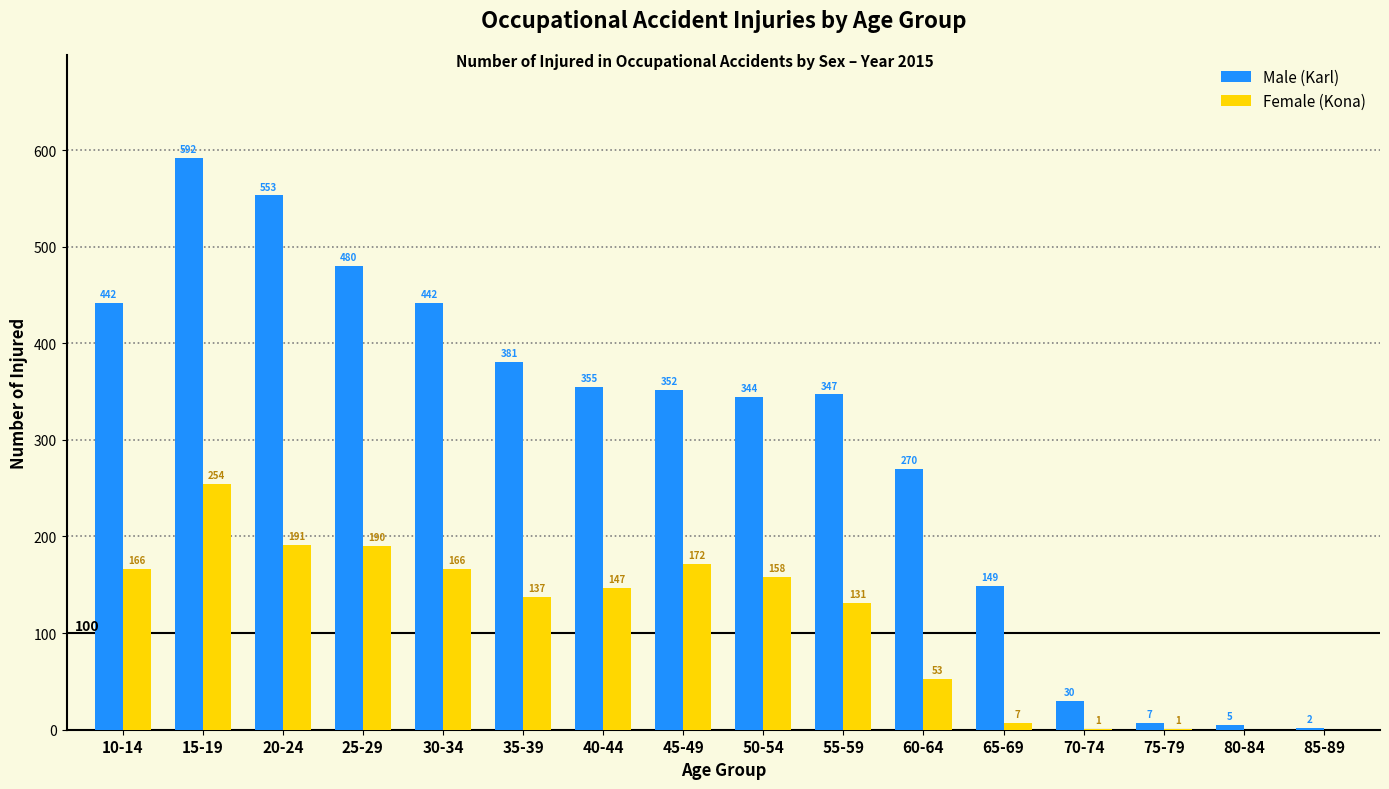

Reading left to right, extract all data points from this chart.

Male (Karl): 10-14=442	15-19=592	20-24=553	25-29=480	30-34=442	35-39=381	40-44=355	45-49=352	50-54=344	55-59=347	60-64=270	65-69=149	70-74=30	75-79=7	80-84=5	85-89=2
Female (Kona): 10-14=166	15-19=254	20-24=191	25-29=190	30-34=166	35-39=137	40-44=147	45-49=172	50-54=158	55-59=131	60-64=53	65-69=7	70-74=1	75-79=1	80-84=0	85-89=0